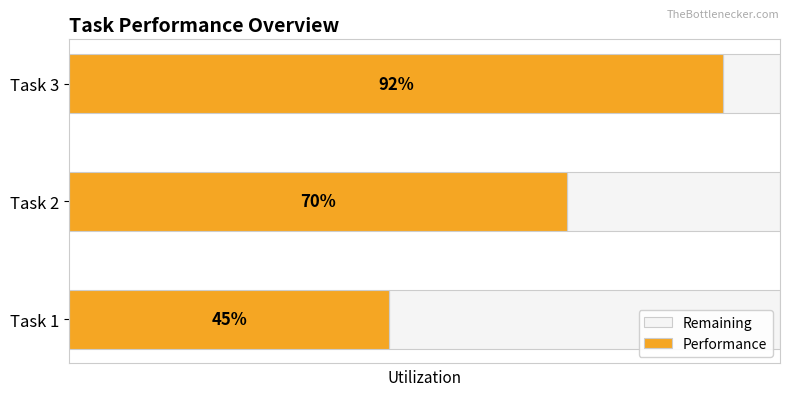

Reading left to right, list all the values displayed in this chart.

Remaining: 0=0.6	1=0.3	2=0.1
Performance: 0=0.5	1=0.7	2=0.9